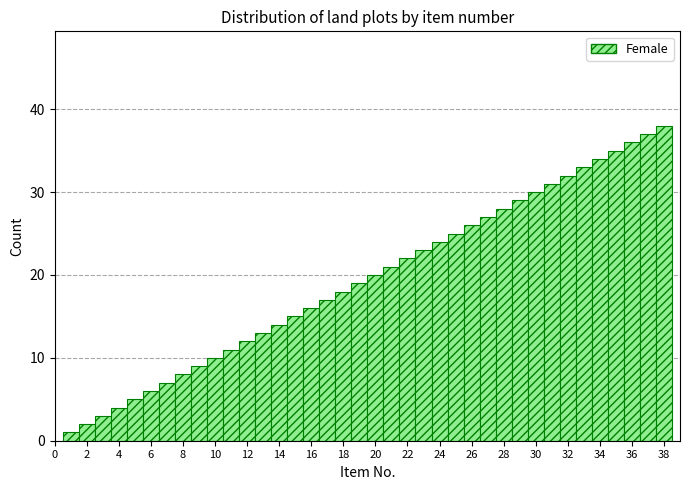

Reading left to right, list every bar in this chart as the range it spans on the x-axis followed by its height. Neither the bar edges nor the heights are printed on the chart, so give them approximately, as read against the axes.

0.5 to 1.5: 1
1.5 to 2.5: 2
2.5 to 3.5: 3
3.5 to 4.5: 4
4.5 to 5.5: 5
5.5 to 6.5: 6
6.5 to 7.5: 7
7.5 to 8.5: 8
8.5 to 9.5: 9
9.5 to 10.5: 10
10.5 to 11.5: 11
11.5 to 12.5: 12
12.5 to 13.5: 13
13.5 to 14.5: 14
14.5 to 15.5: 15
15.5 to 16.5: 16
16.5 to 17.5: 17
17.5 to 18.5: 18
18.5 to 19.5: 19
19.5 to 20.5: 20
20.5 to 21.5: 21
21.5 to 22.5: 22
22.5 to 23.5: 23
23.5 to 24.5: 24
24.5 to 25.5: 25
25.5 to 26.5: 26
26.5 to 27.5: 27
27.5 to 28.5: 28
28.5 to 29.5: 29
29.5 to 30.5: 30
30.5 to 31.5: 31
31.5 to 32.5: 32
32.5 to 33.5: 33
33.5 to 34.5: 34
34.5 to 35.5: 35
35.5 to 36.5: 36
36.5 to 37.5: 37
37.5 to 38.5: 38